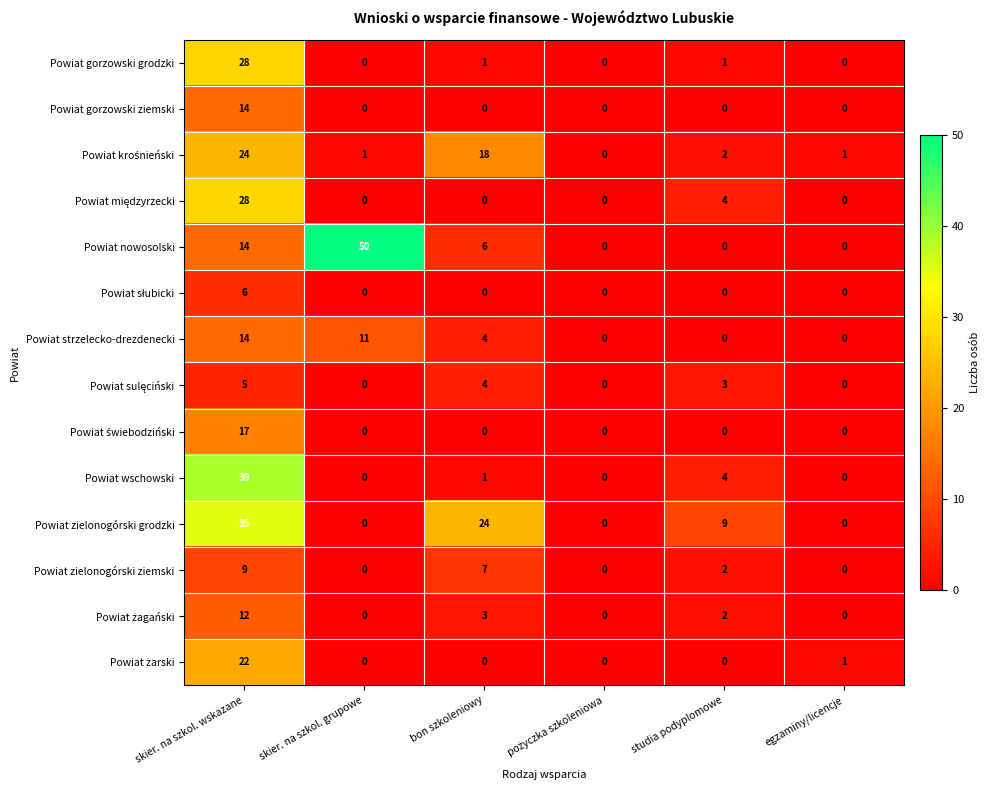

Which series has the largest total across all categories?

Powiat nowosolski